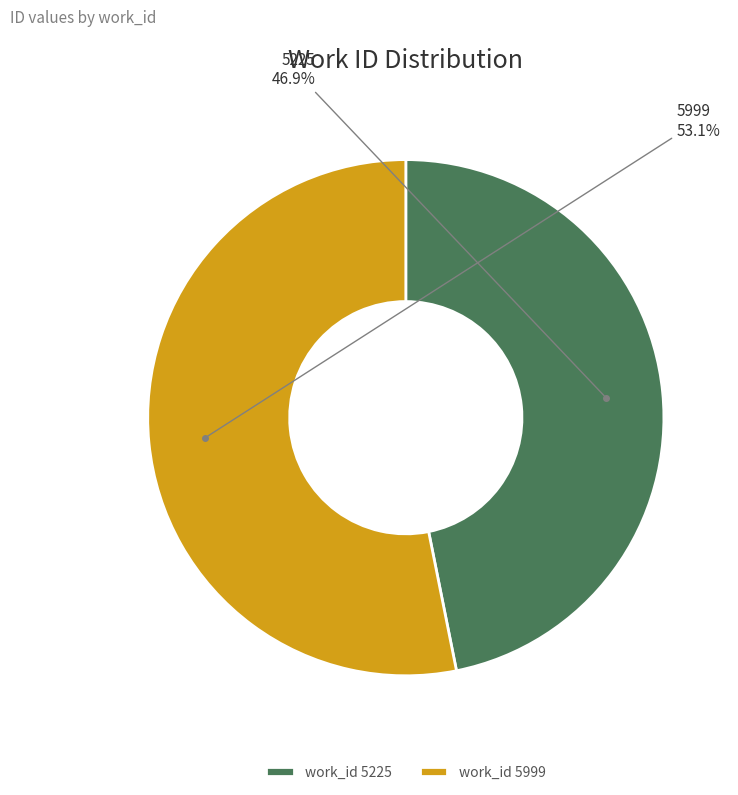

Combined, what portion of the pie is 5999 and 5225?

100.0%